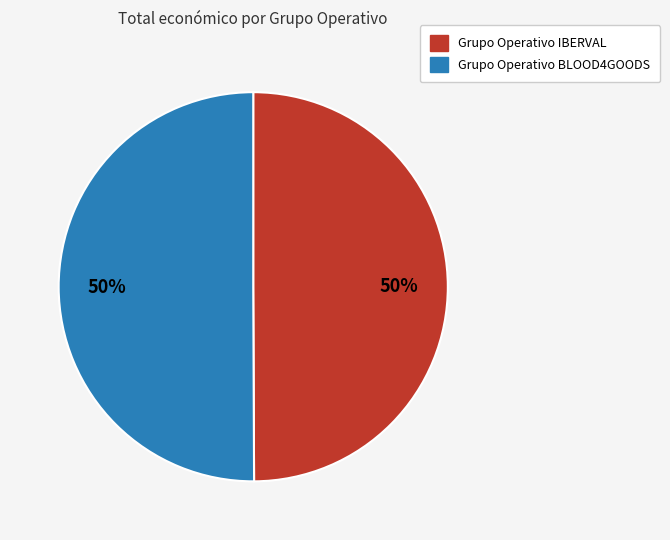

To the nearest percent, what percentage of the pie is Grupo Operativo BLOOD4GOODS?

50%